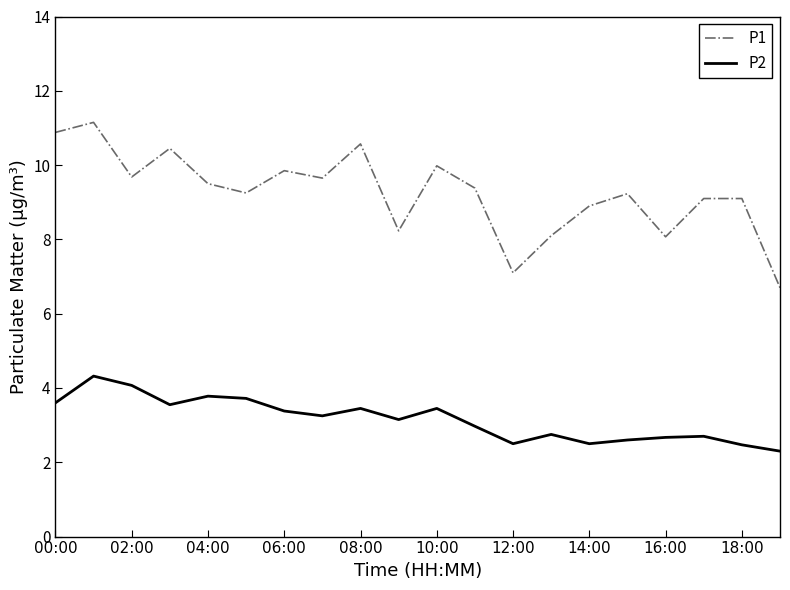

True or false: P1 and P2 intersect in this chart.

False